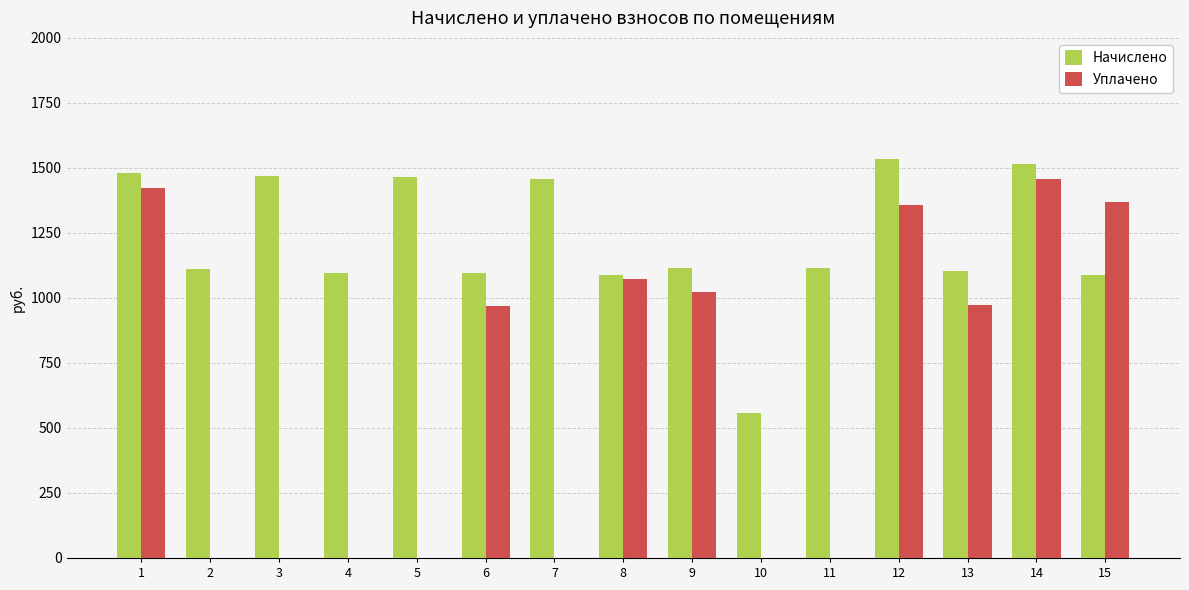

Which category has the highest value in the Уплачено series?

14